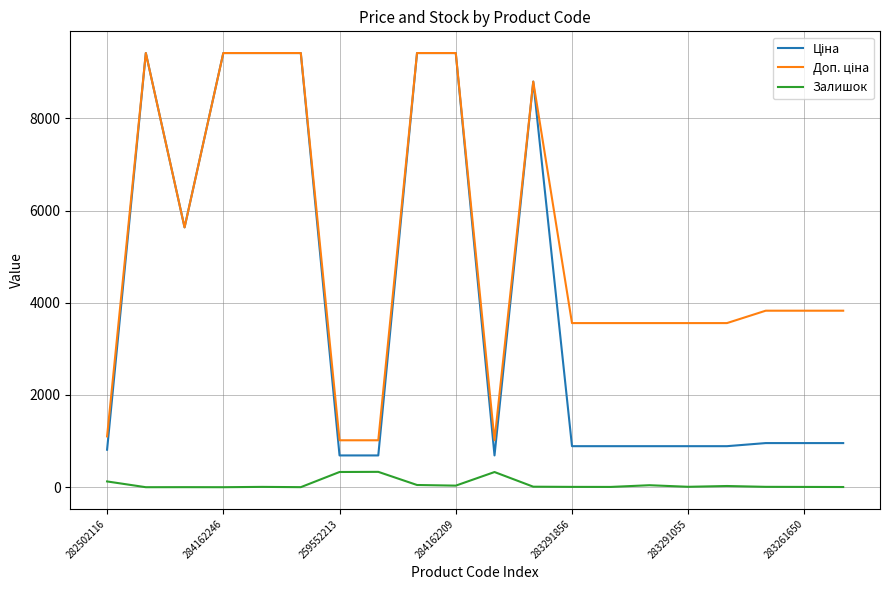

What is the maximum value shown in the chart?

9416.9